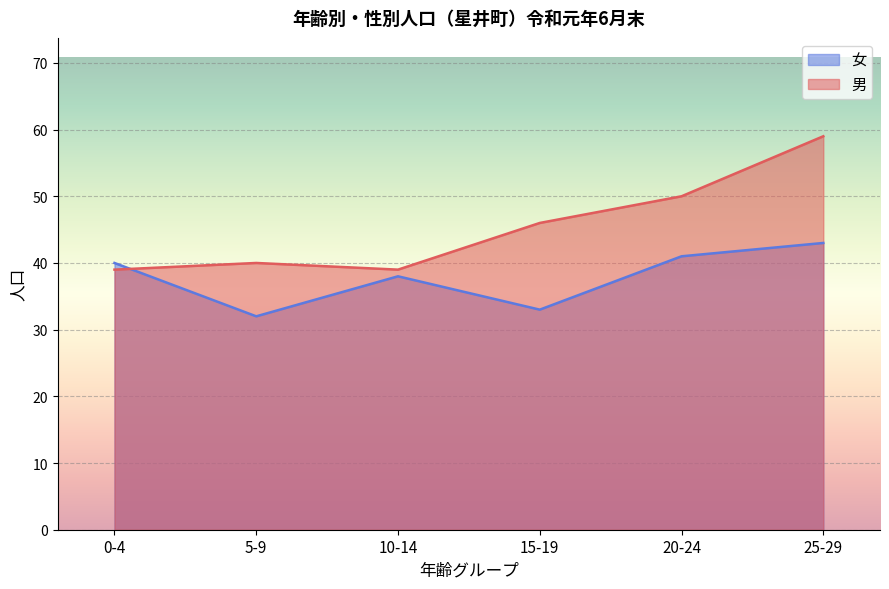

Reading left to right, extract all data points from this chart.

男: 39	40	39	46	50	59
女: 40	32	38	33	41	43